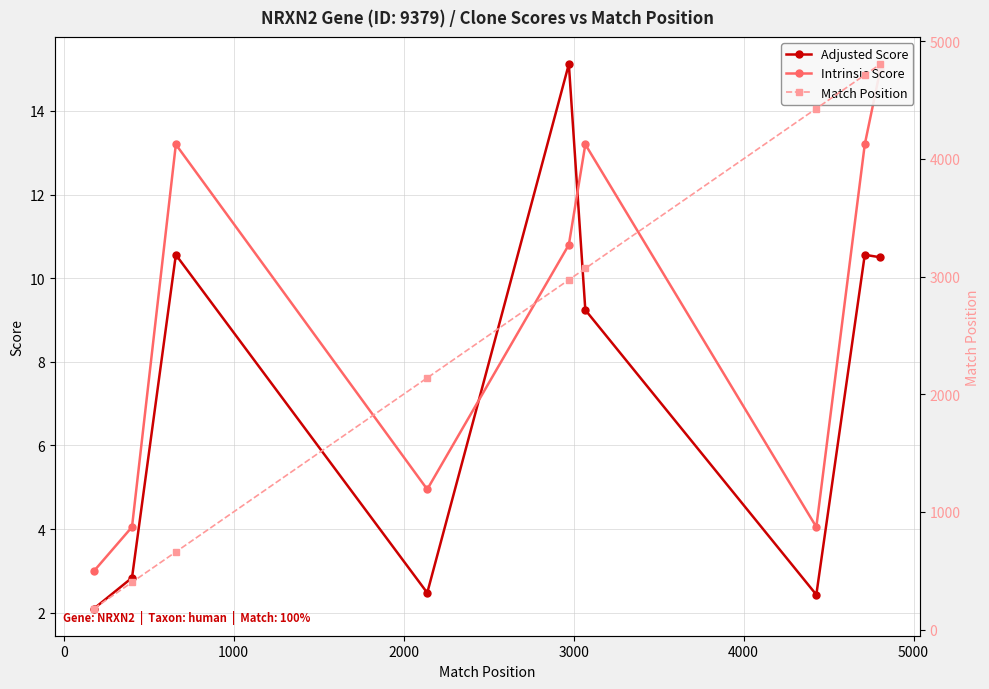

In Adjusted Score, how many points are lower than both neighbors (excluding endpoints)?

2